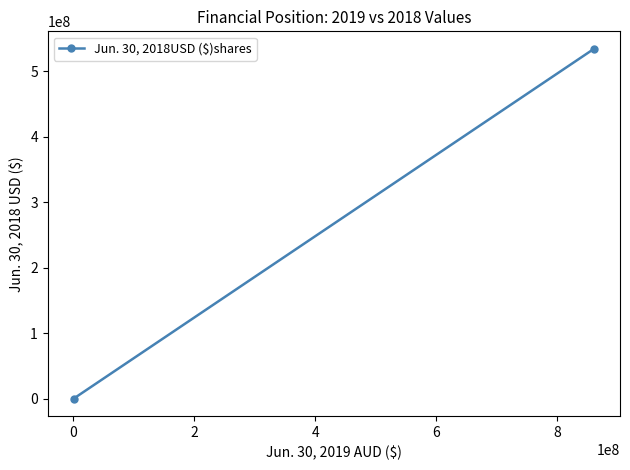

The chart shows a value of 402922 at −2. True or false?

False